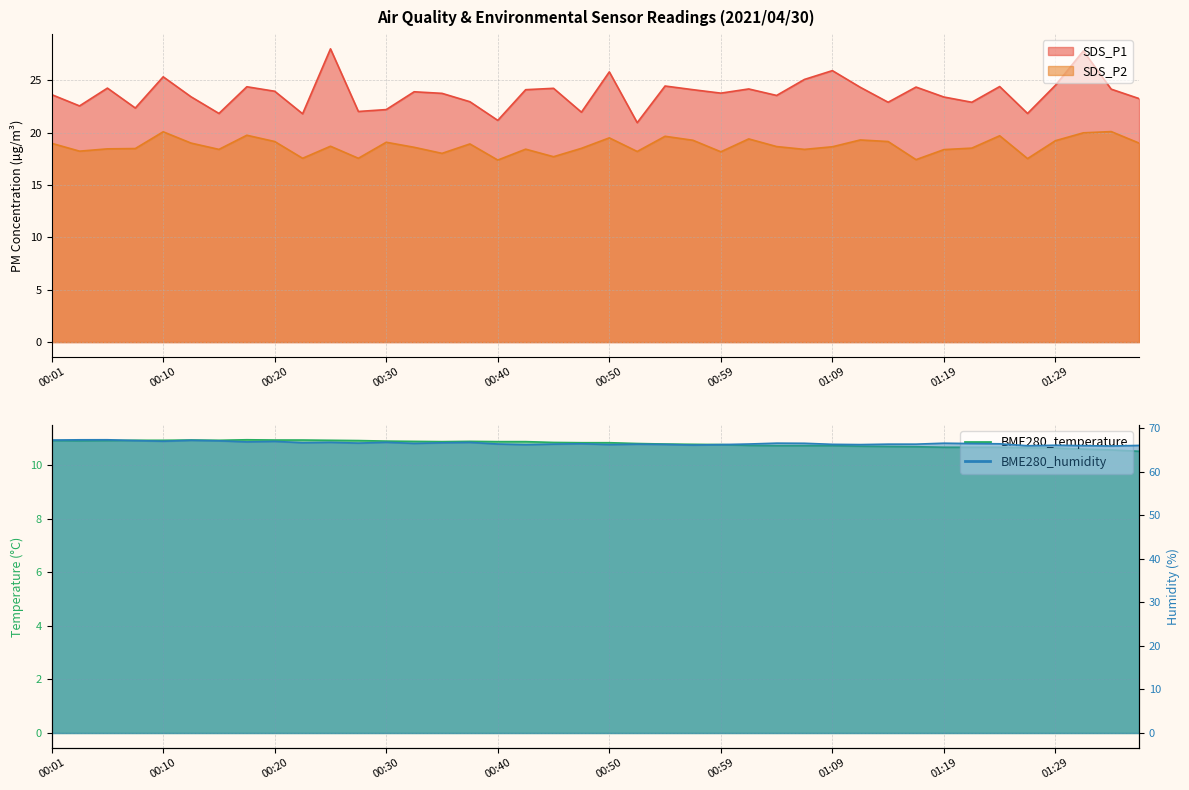

What is the label of the 25th point from the left?

00:59